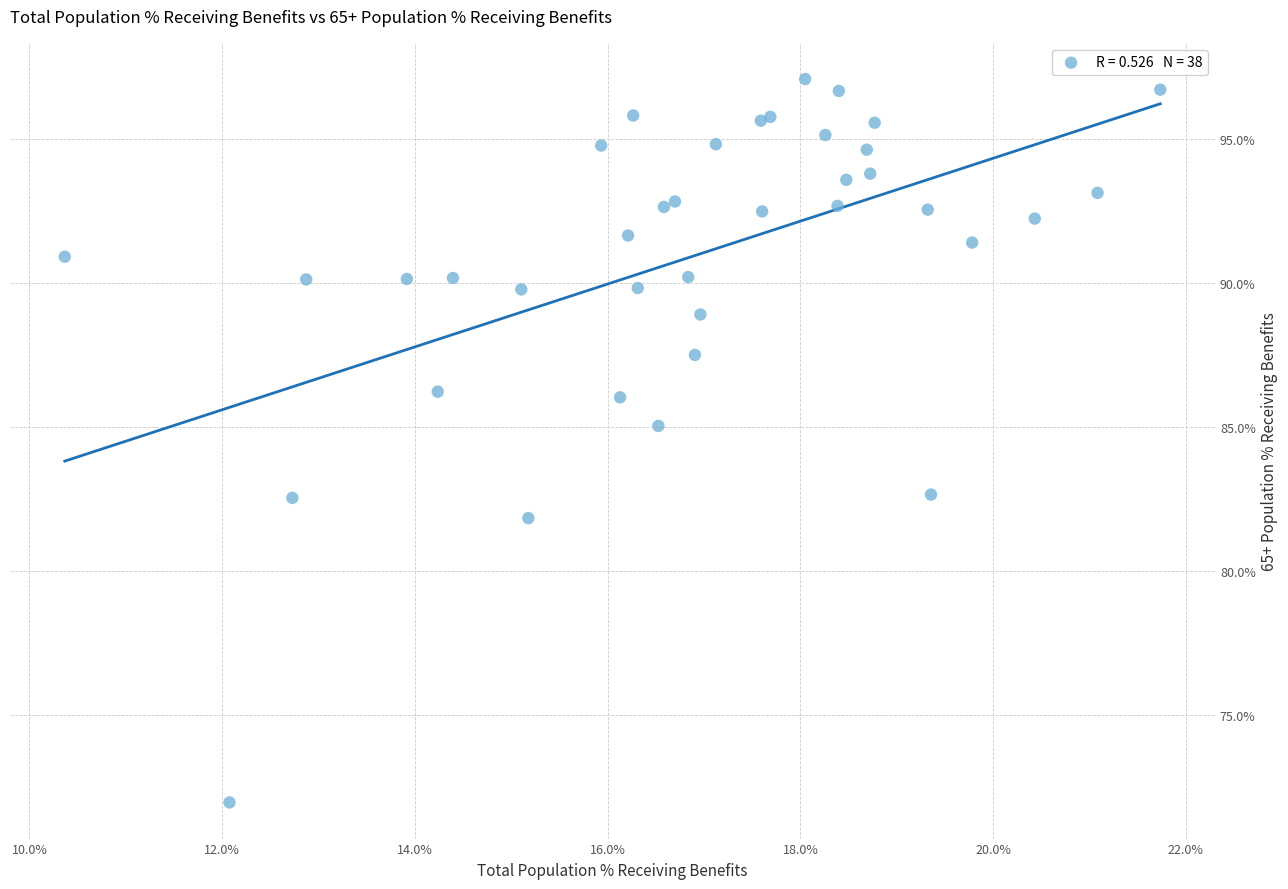

What Y value in the scatter plot is closest to 84?

85.0